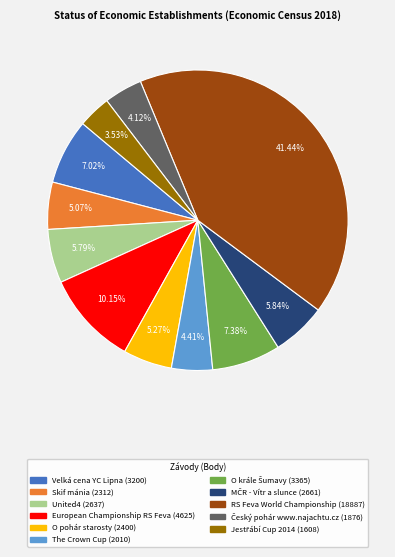

Which has a higher value, O pohár starosty or European Championship RS Feva?

European Championship RS Feva